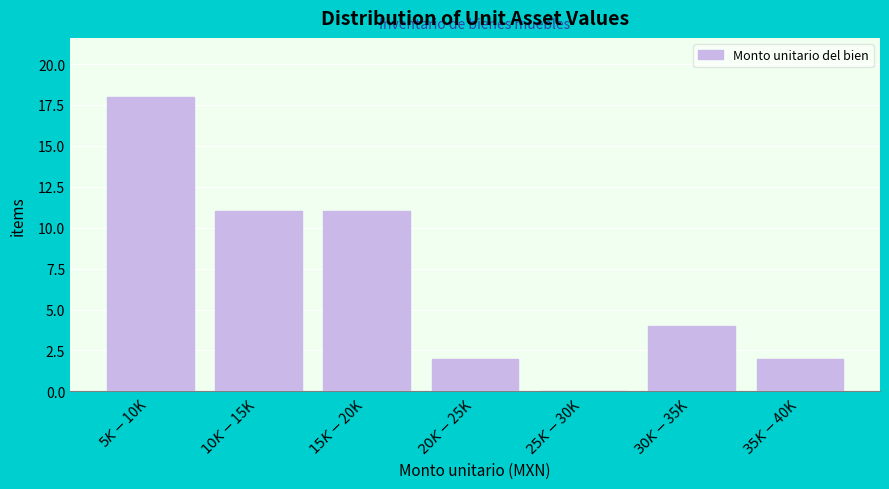

What is the sum of all values?

48